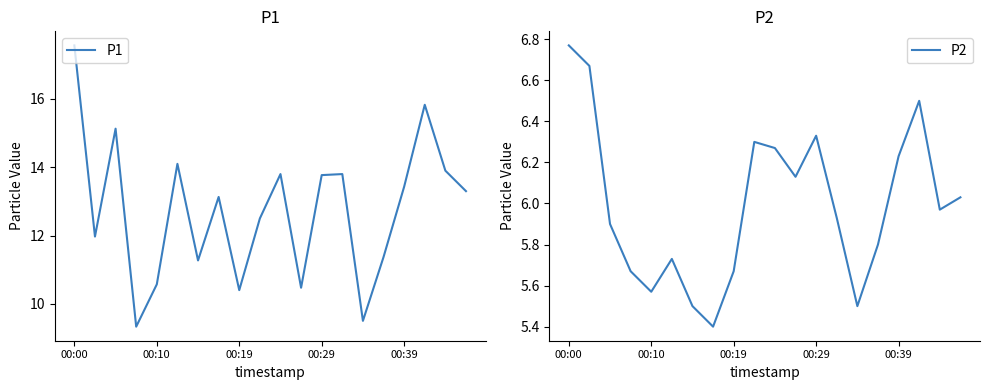

What are all the series names shown in the legend?

P1, P2